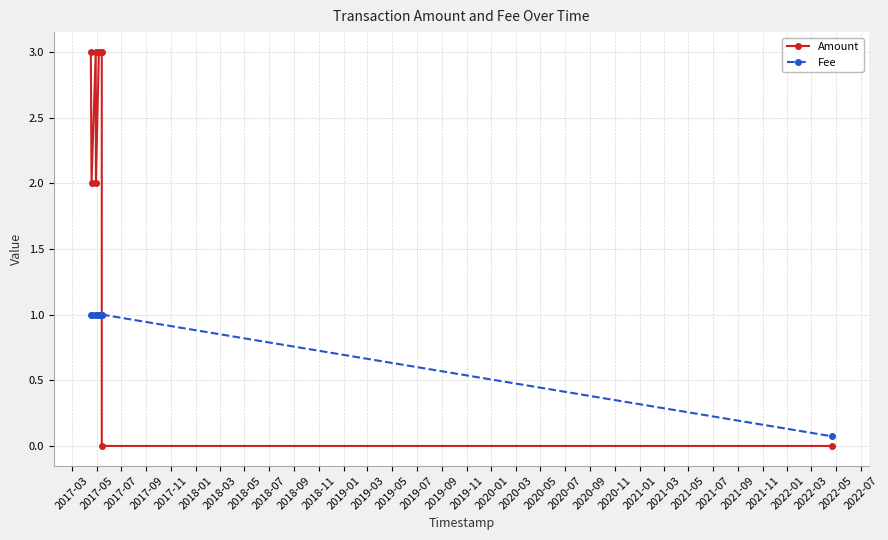

How many lines are shown in the chart?

2